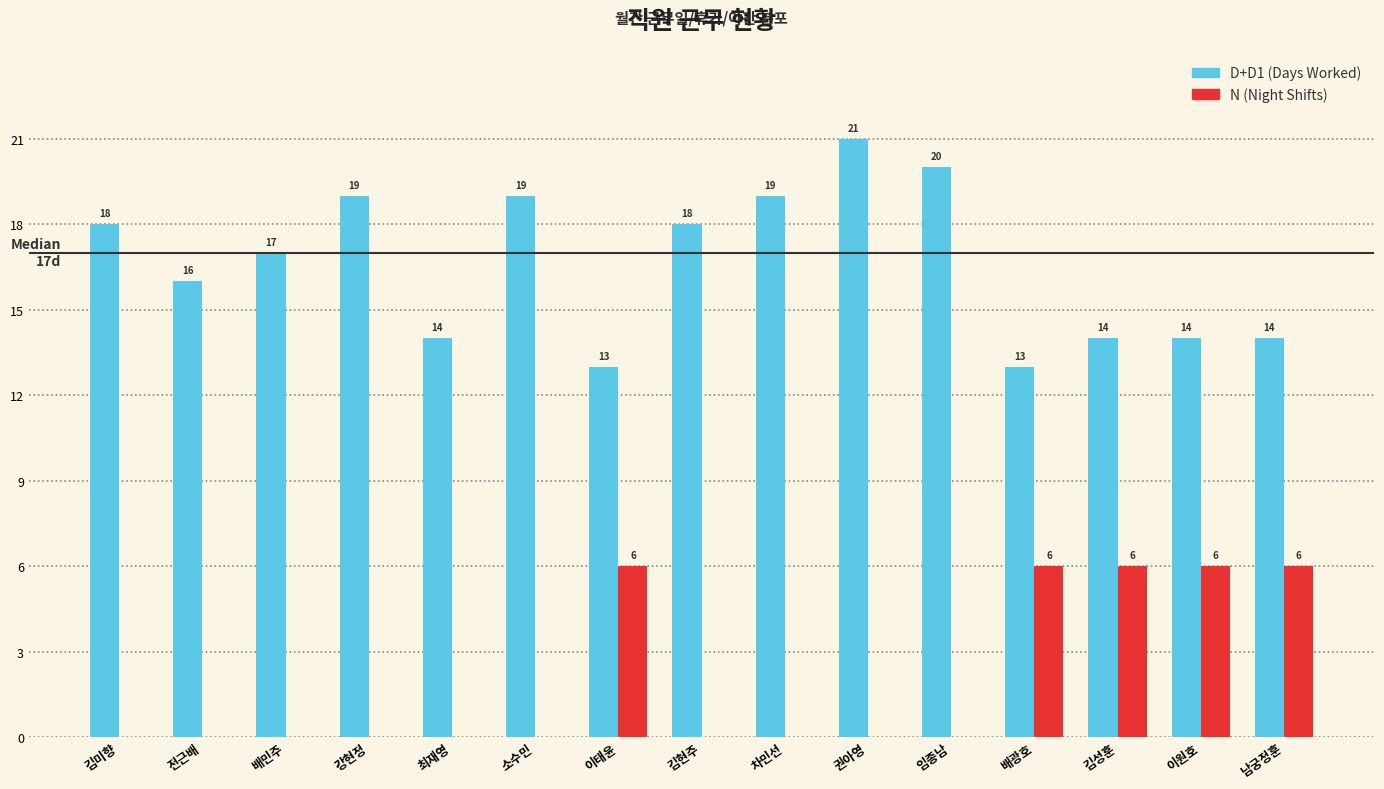

What is the total value across all series at 권아영?

21